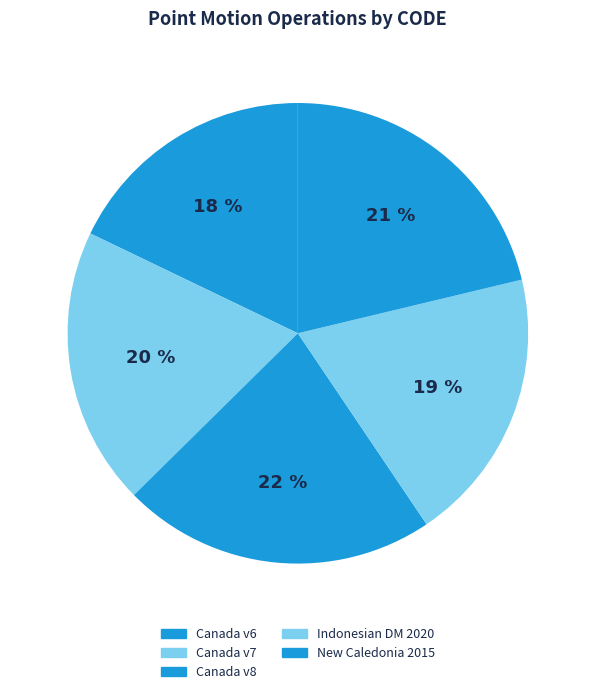

How many segments does this pie chart have?

5